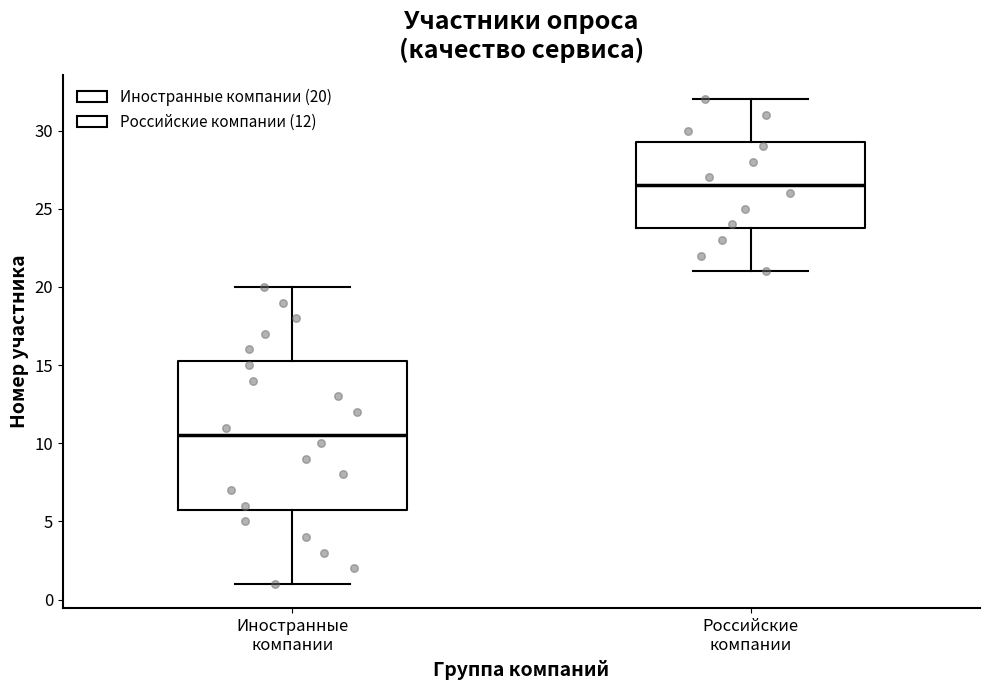

Reading left to right, read every box against the y-axis: the position of its median line, the range the box covers, and the ends of its whiskers. The values are not printed on the chart, so give them approximately, as read against the axis.

Иностранные компании: median 10.5, box 6.0 to 15.5, whiskers 1.0 to 20.0
Российские компании: median 26.5, box 24.0 to 29.5, whiskers 21.0 to 32.0